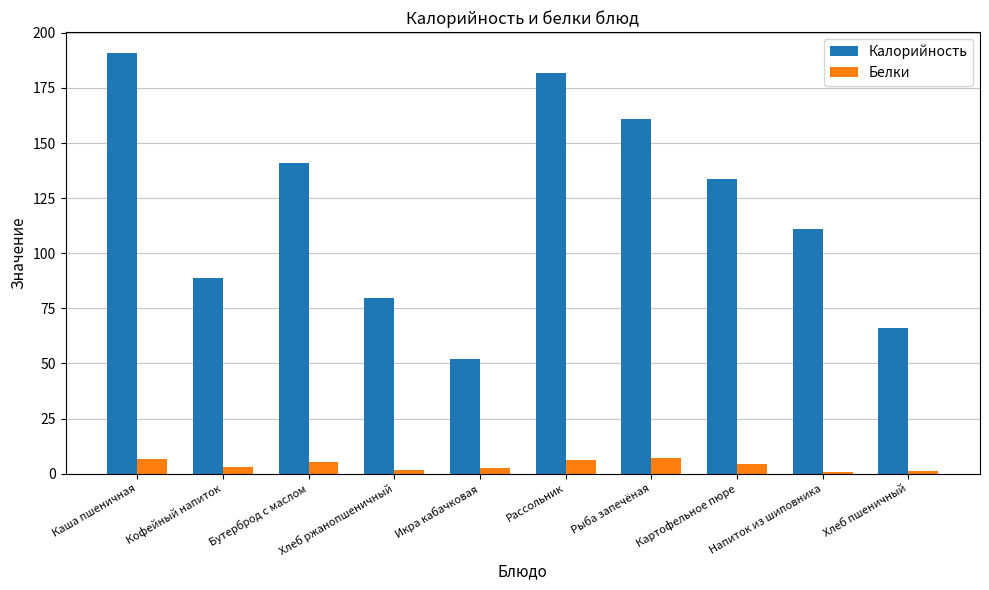

What position from the right is Рыба запечёная?

4